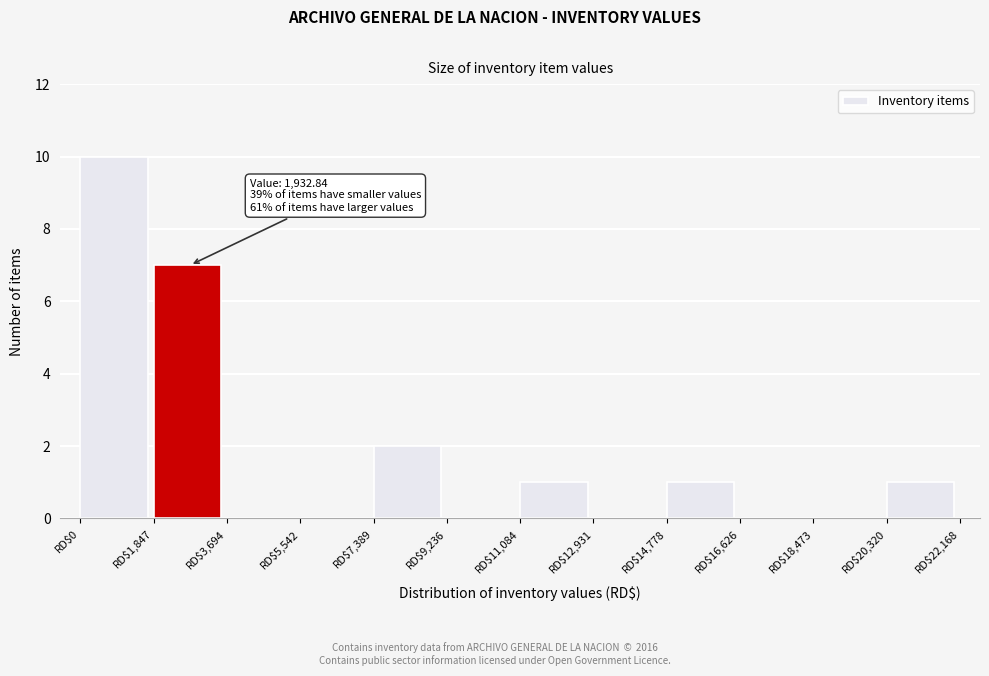

Over which range of the x-axis is the bar tallest?

0 to 1800